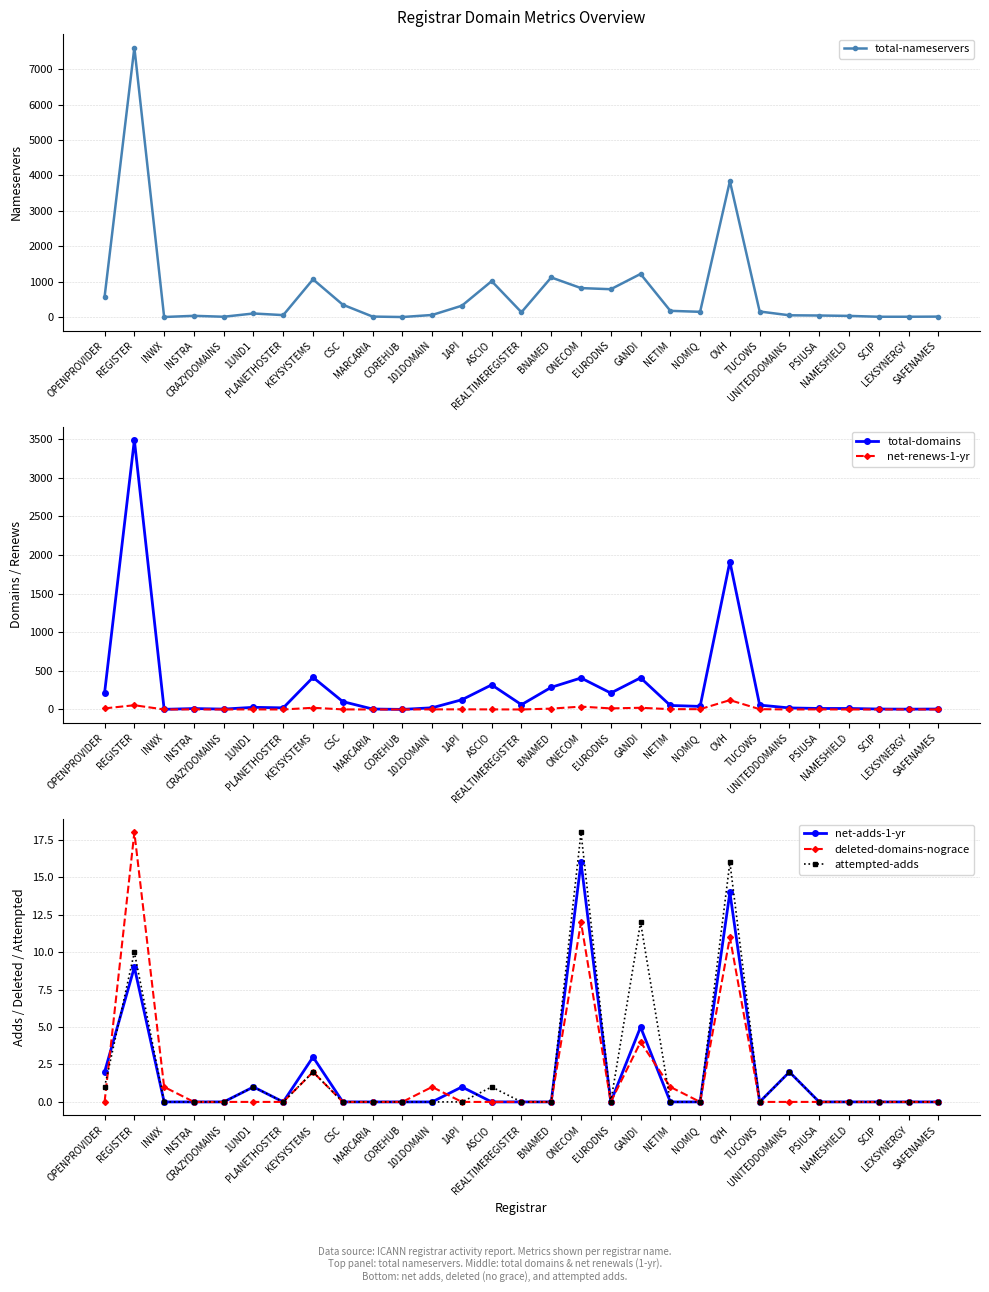

True or false: total-nameservers and attempted-adds cross at least once.

False